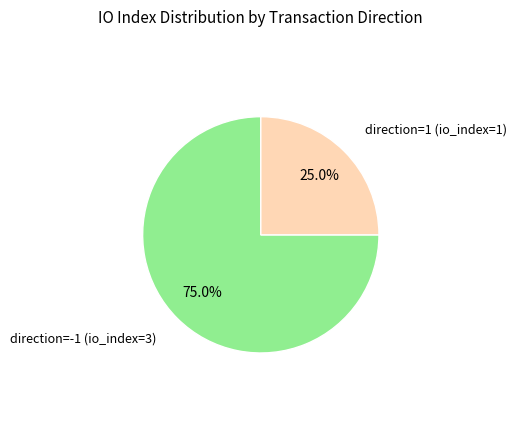

To the nearest percent, what is the difference between the largest and smallest slice percentages?

50%